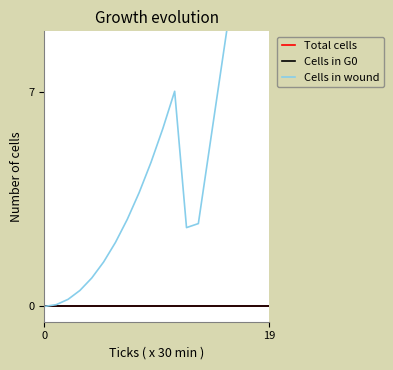

True or false: Cells in G0 and Cells in wound cross at least once.

False